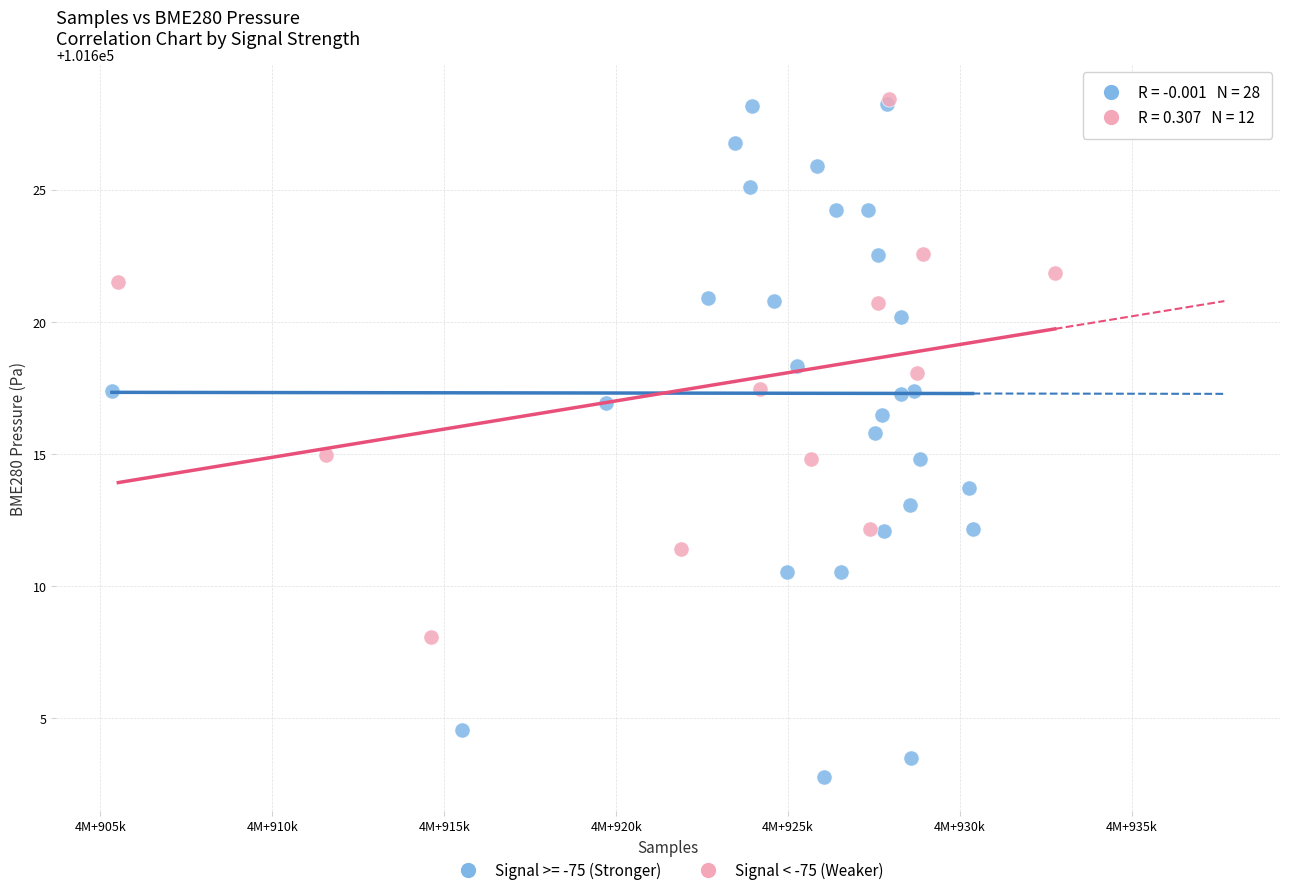

Which series reaches the minimum Y coordinate?

Signal >= -75 (Stronger)